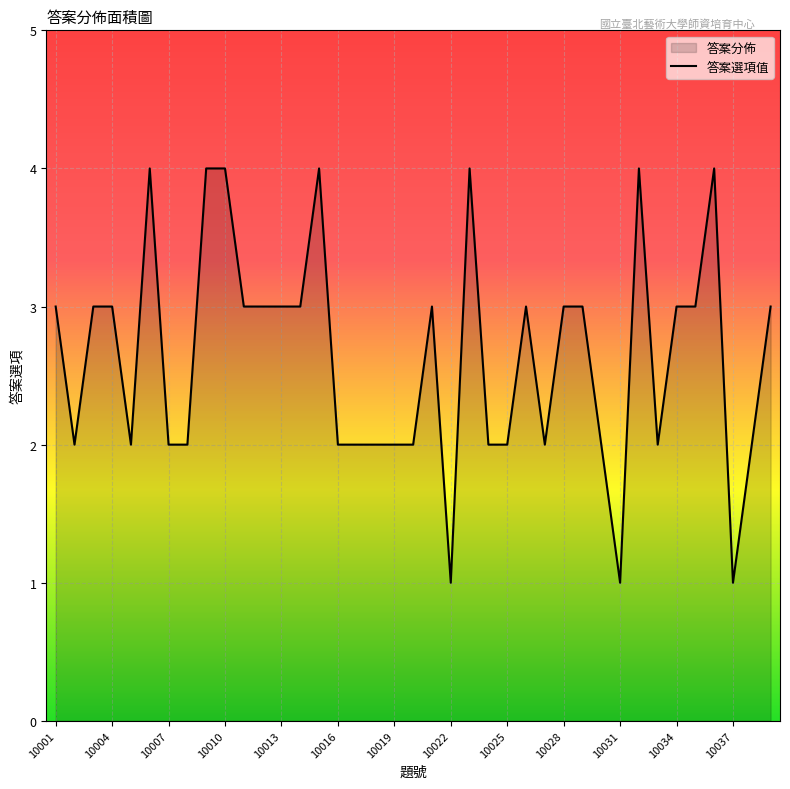

How many categories are shown in the chart?

39